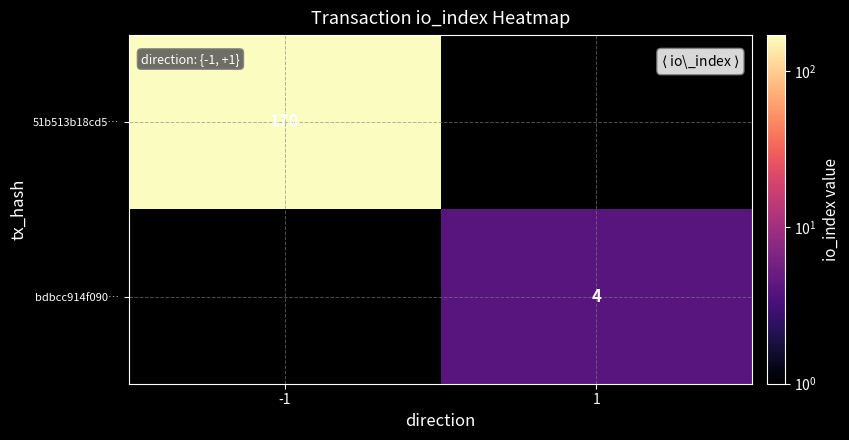

True or false: 51b513b18cd5… has a value of 89 at -1.

False